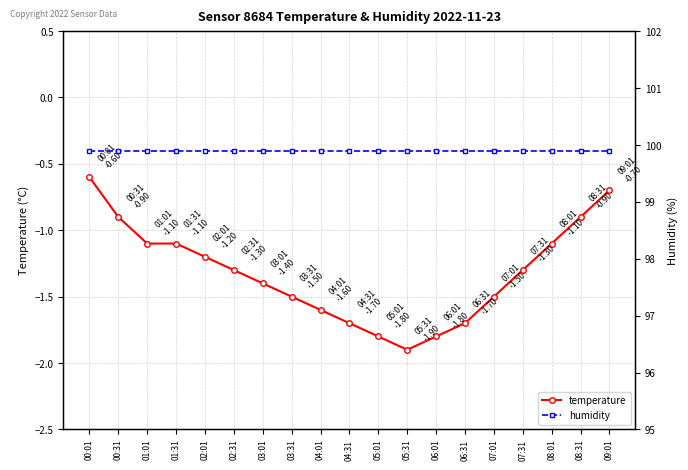

What is the sum of all temperature values?

-25.1